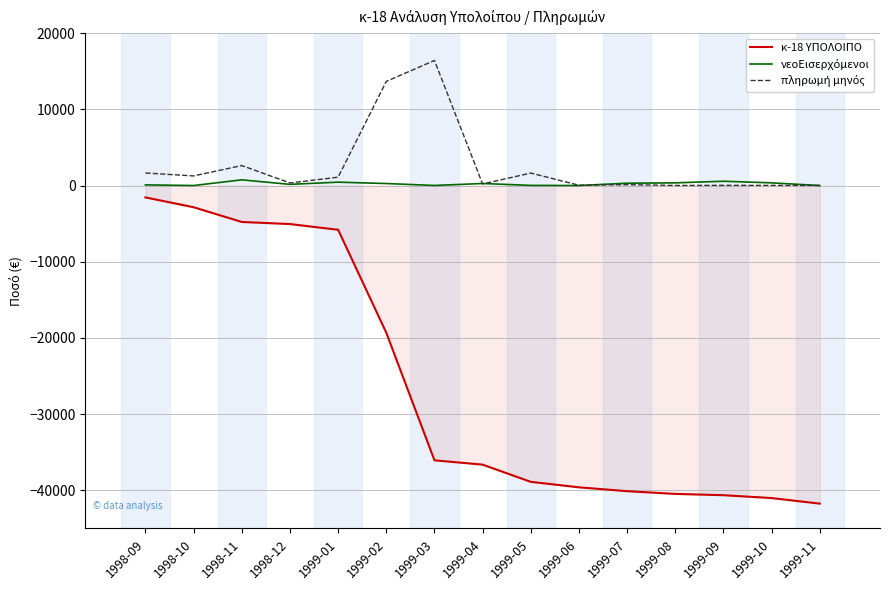

What is the greatest value displayed?

16408.0